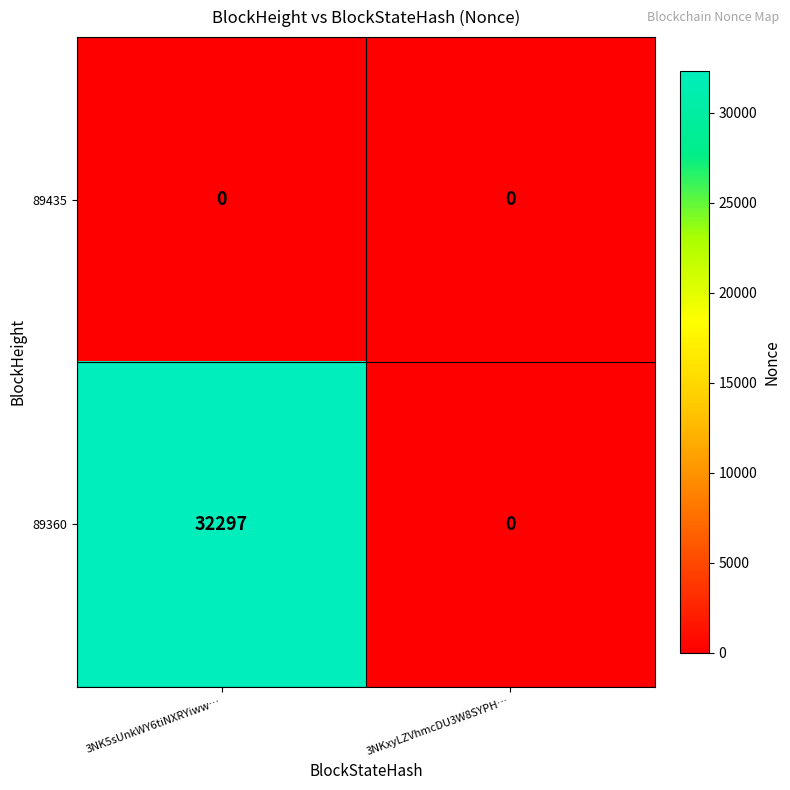

What value does the 89360 series have at 3NK5sUnkWY6tiNXRYiww…, to the nearest 10?

32300